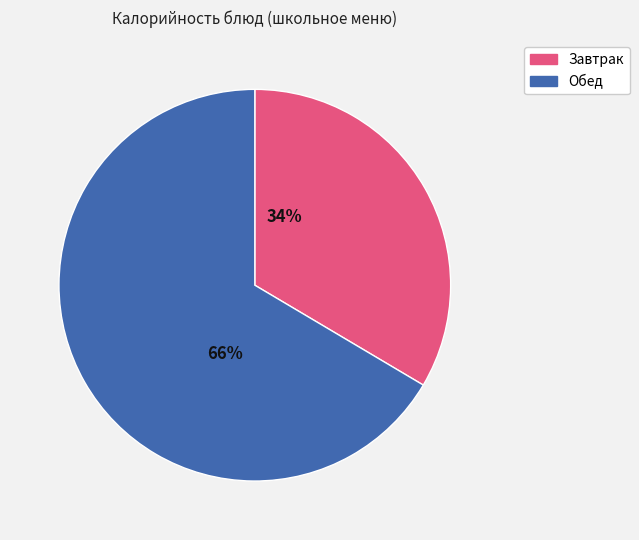

Is there a majority slice in this chart?

Yes